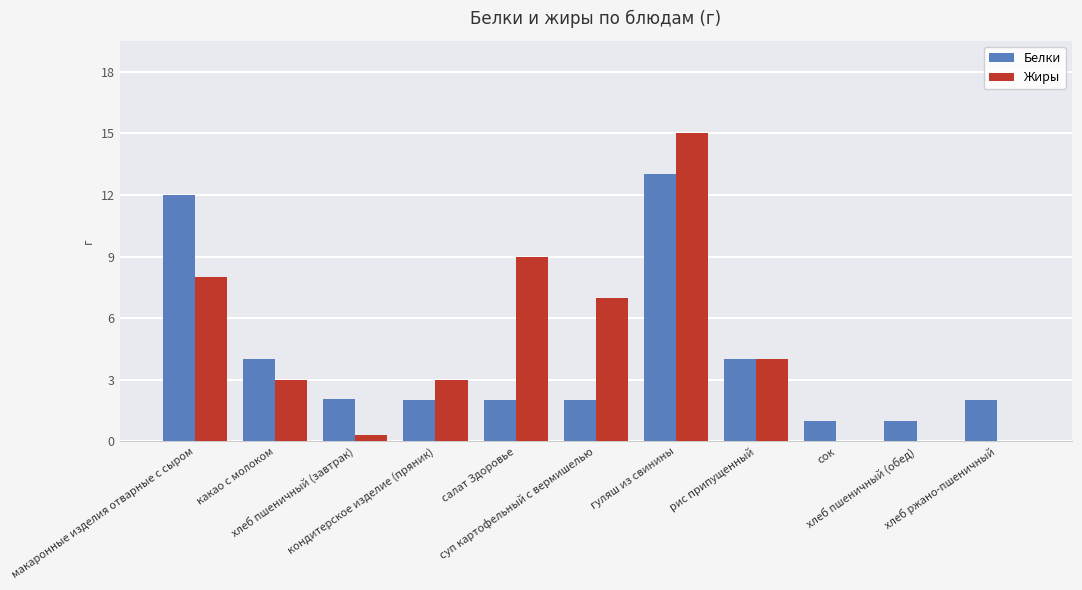

Reading right to left, extract all data points from this chart.

Белки: 2.0	1.0	1.0	4.0	13.0	2.0	2.0	2.0	2.1	4.0	12.0
Жиры: 0.0	0.0	0.0	4.0	15.0	7.0	9.0	3.0	0.3	3.0	8.0